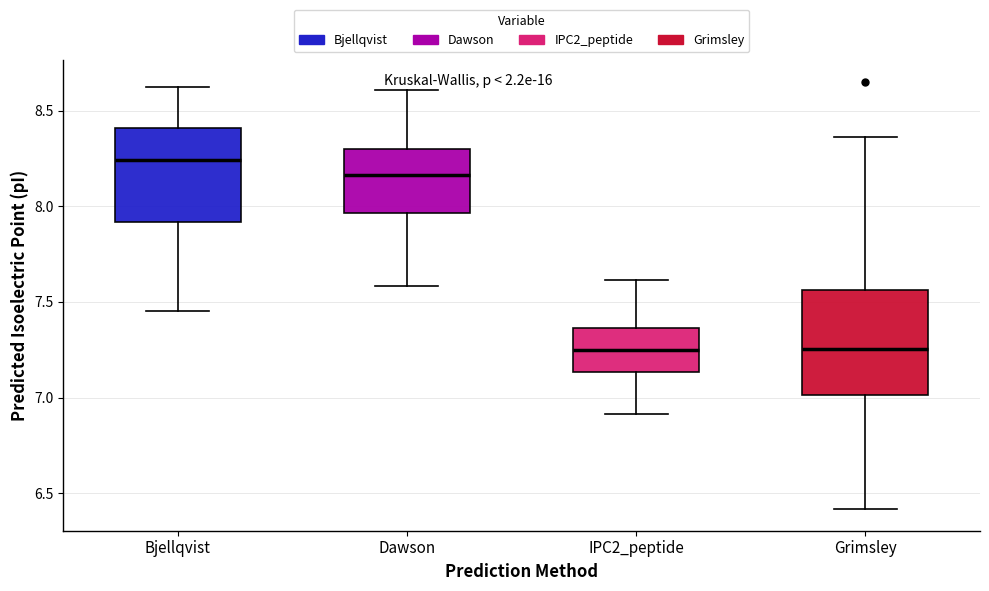

Reading left to right, read every box against the y-axis: the position of its median line, the range the box covers, and the ends of its whiskers. The values are not printed on the chart, so give them approximately, as read against the axis.

Bjellqvist: median 8.25, box 7.90 to 8.40, whiskers 7.45 to 8.60
Dawson: median 8.15, box 7.95 to 8.30, whiskers 7.60 to 8.60
IPC2_peptide: median 7.25, box 7.15 to 7.35, whiskers 6.90 to 7.60
Grimsley: median 7.25, box 7.00 to 7.55, whiskers 6.40 to 8.35